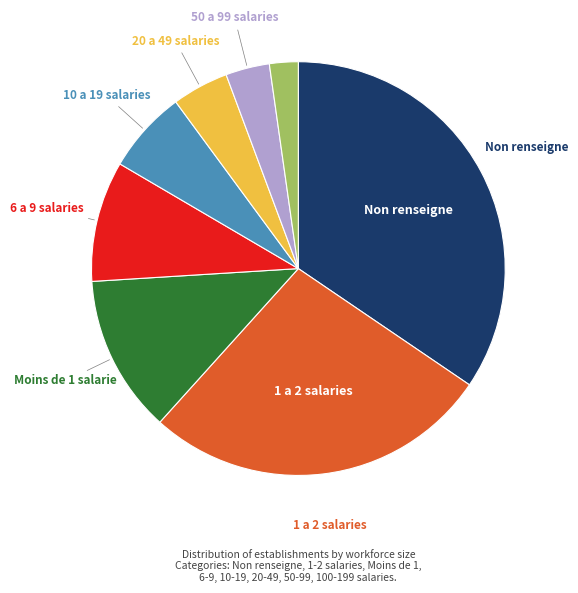

Is there any slice that represents more than half of the pie?

No